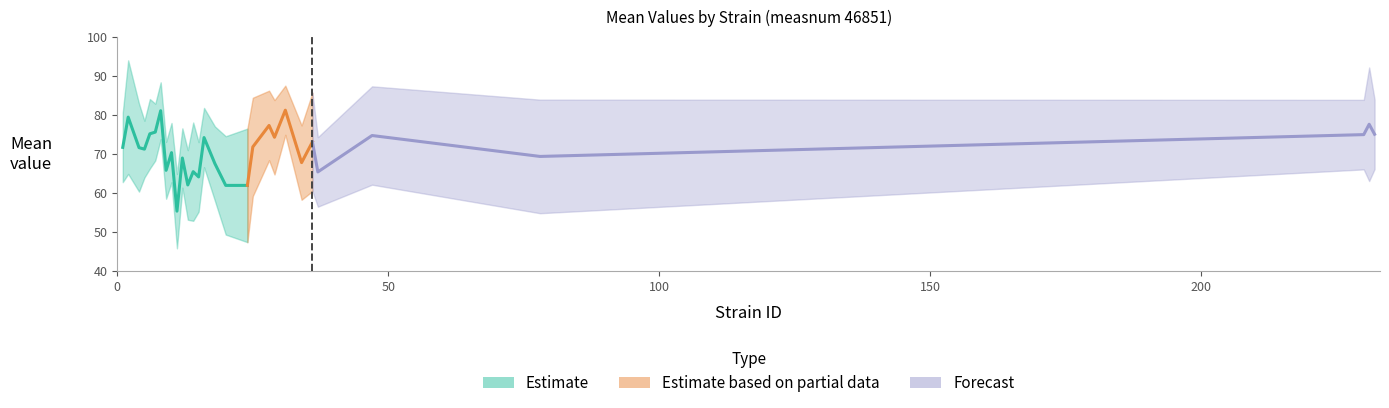

Count the number of categories in the chart.

30